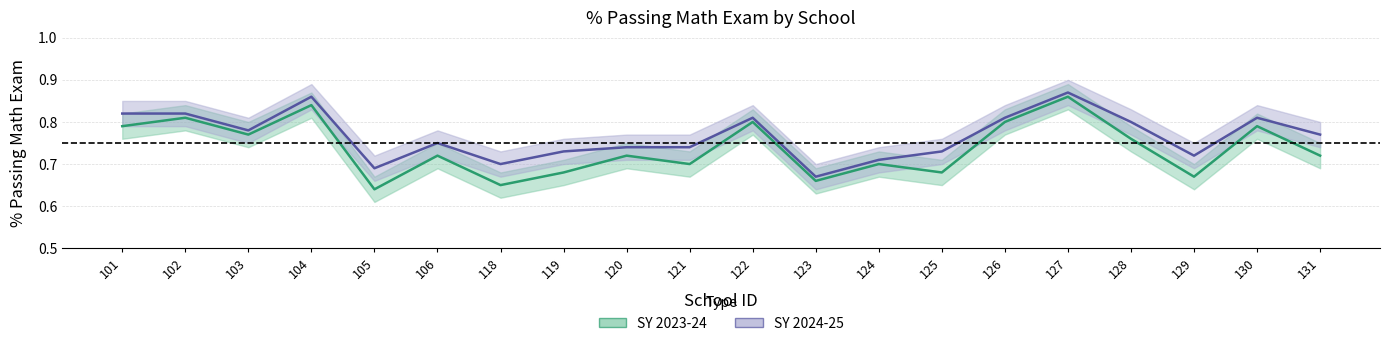

Reading right to left, what are all the values shown in this chart?

SY 2023-24: 0.7	0.8	0.7	0.8	0.9	0.8	0.7	0.7	0.7	0.8	0.7	0.7	0.7	0.7	0.7	0.6	0.8	0.8	0.8	0.8
SY 2024-25: 0.8	0.8	0.7	0.8	0.9	0.8	0.7	0.7	0.7	0.8	0.7	0.7	0.7	0.7	0.8	0.7	0.9	0.8	0.8	0.8